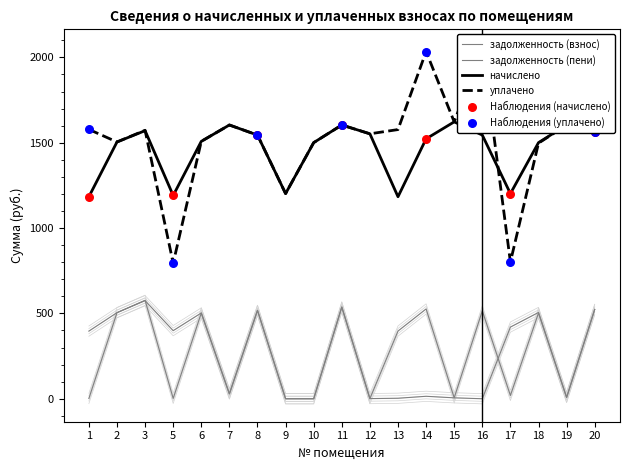

What are all the series names shown in the legend?

задолженность (взнос), задолженность (пени), начислено, уплачено